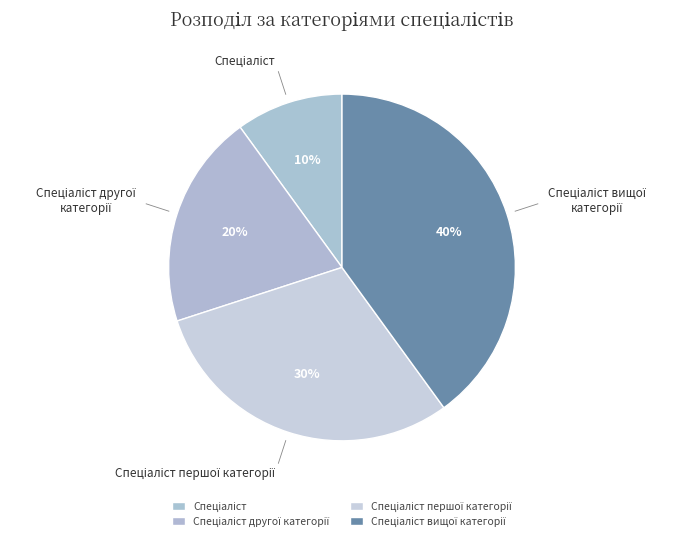

Is there a majority slice in this chart?

No